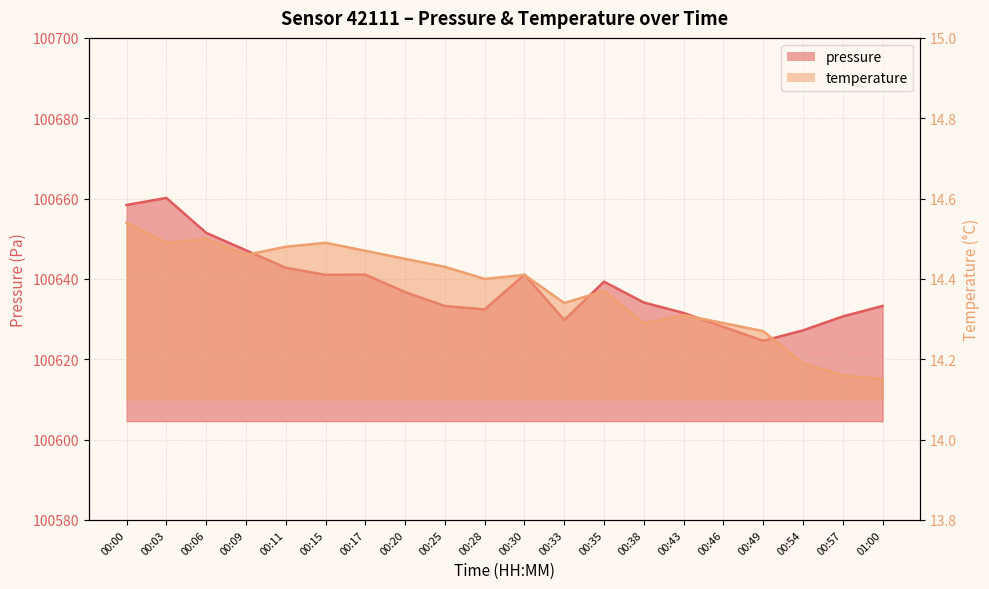

At 00:15, list the series in order from largest to smallest.

pressure, temperature